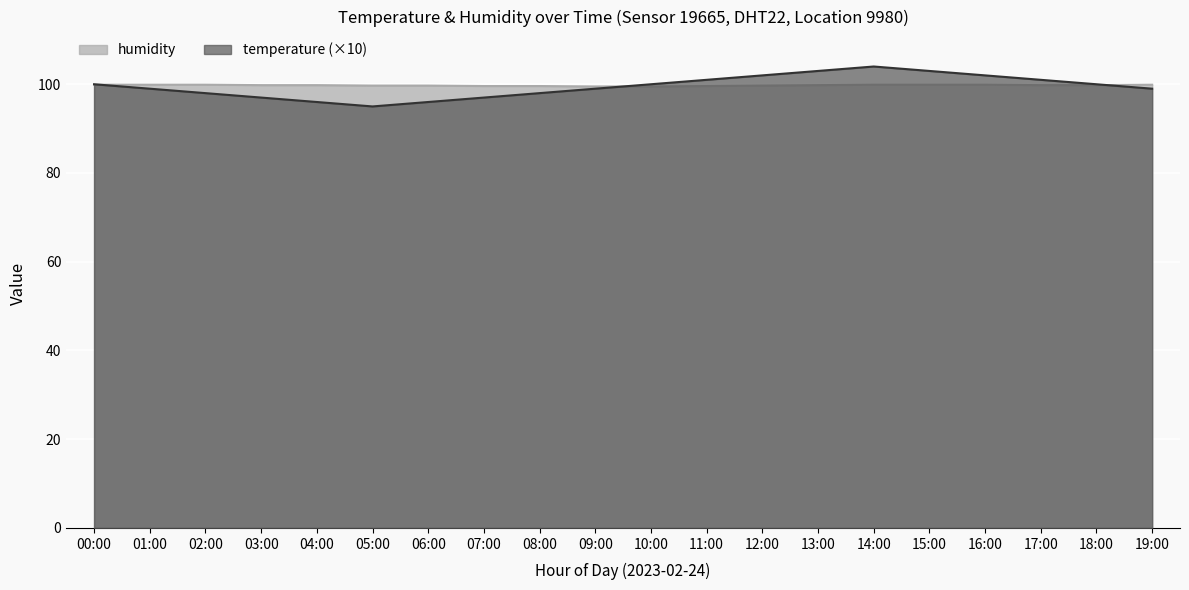

Reading right to left, extract all data points from this chart.

temperature: 19:00=99.0	18:00=100.0	17:00=101.0	16:00=102.0	15:00=103.0	14:00=104.0	13:00=103.0	12:00=102.0	11:00=101.0	10:00=100.0	09:00=99.0	08:00=98.0	07:00=97.0	06:00=96.0	05:00=95.0	04:00=96.0	03:00=97.0	02:00=98.0	01:00=99.0	00:00=100.0
humidity: 19:00=99.9	18:00=99.8	17:00=99.8	16:00=99.9	15:00=99.9	14:00=99.9	13:00=99.8	12:00=99.7	11:00=99.6	10:00=99.5	09:00=99.5	08:00=99.6	07:00=99.6	06:00=99.7	05:00=99.7	04:00=99.8	03:00=99.8	02:00=99.9	01:00=99.9	00:00=99.9